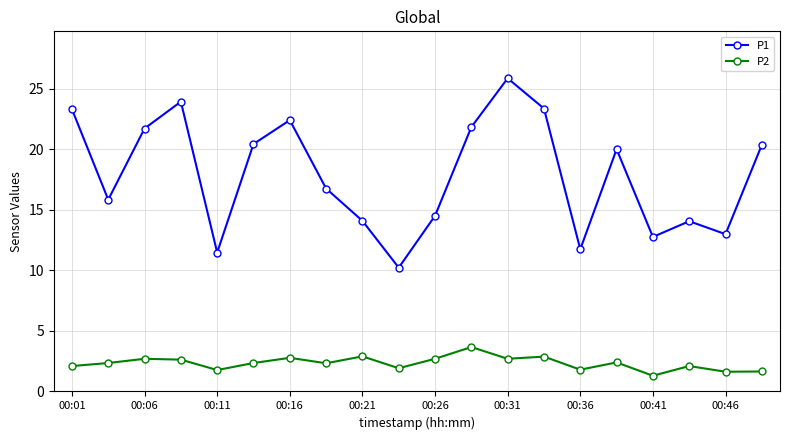

What is the value of the P1 point at the 3rd from the left?

21.7